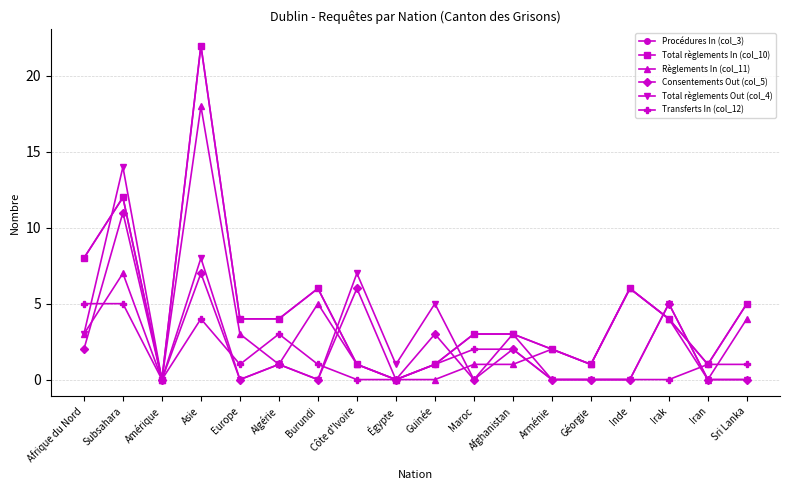

Is this an area chart (filled region under the line)?

No